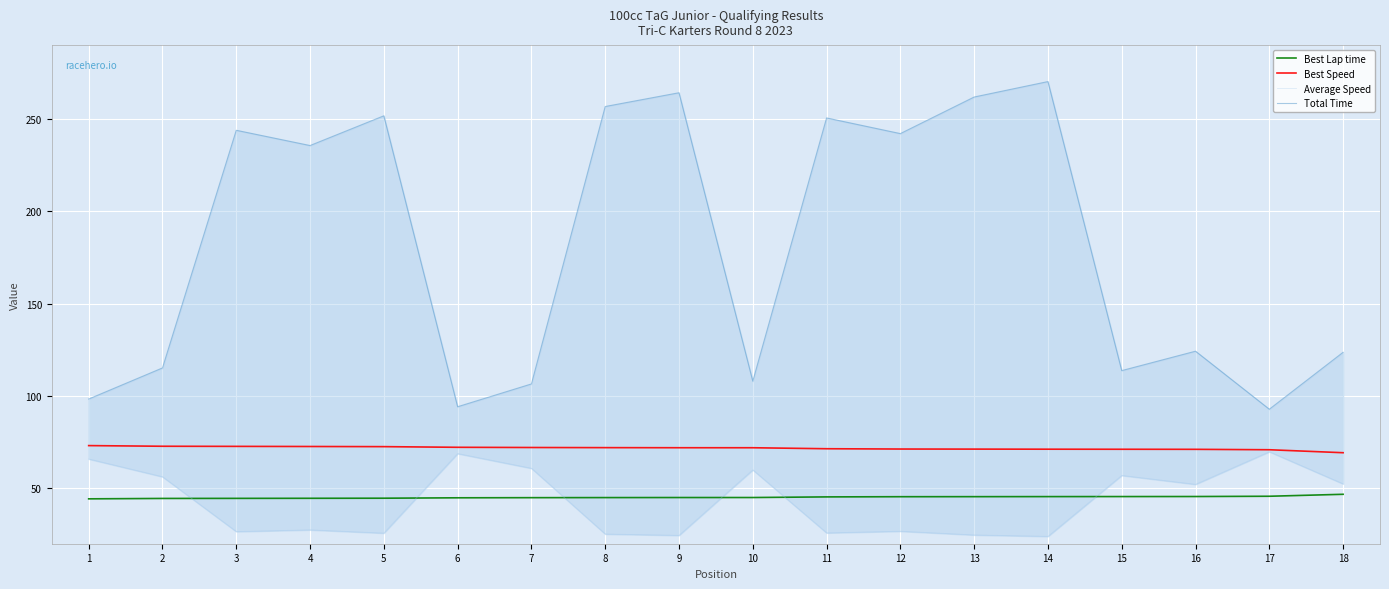

How many lines are shown in the chart?

4